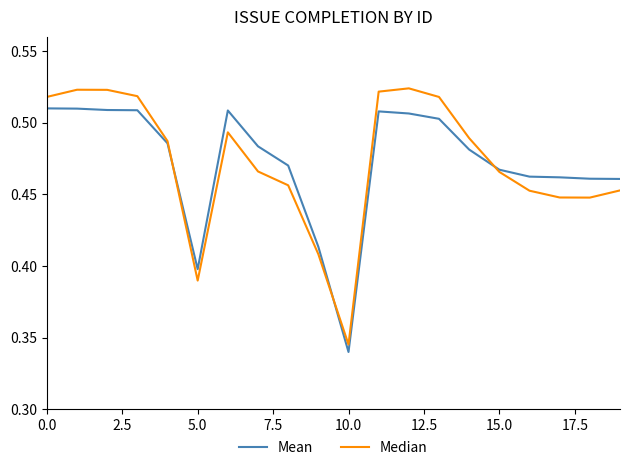

List the series in order of their peak value, lowest first.

Mean, Median